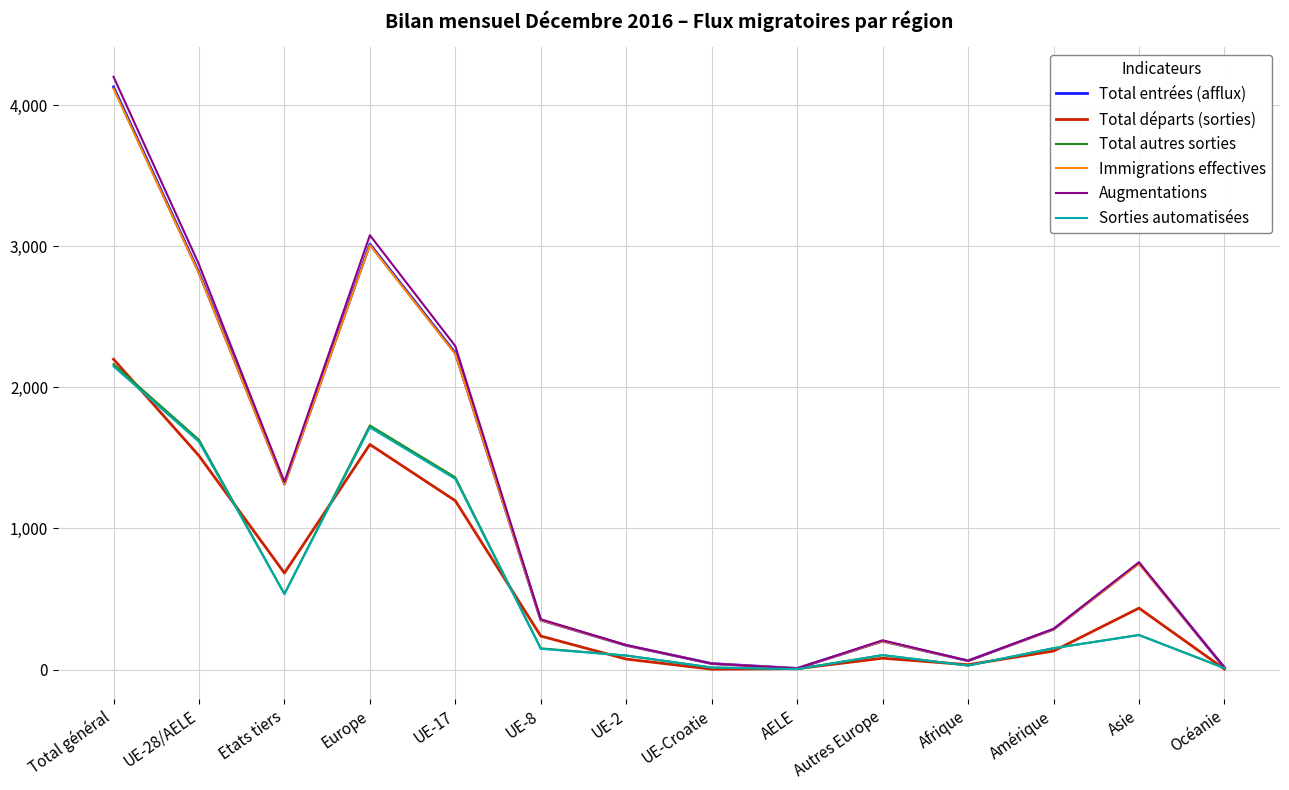

How many values in the Immigrations effectives series are below 350?

7